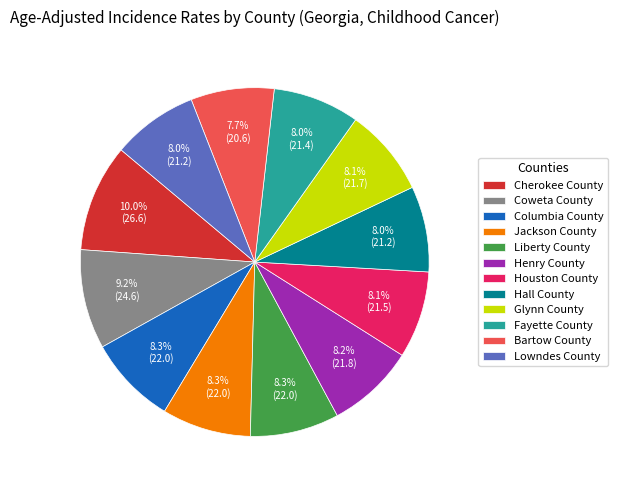

To the nearest percent, what is the difference between the largest and smallest slice percentages?

2%